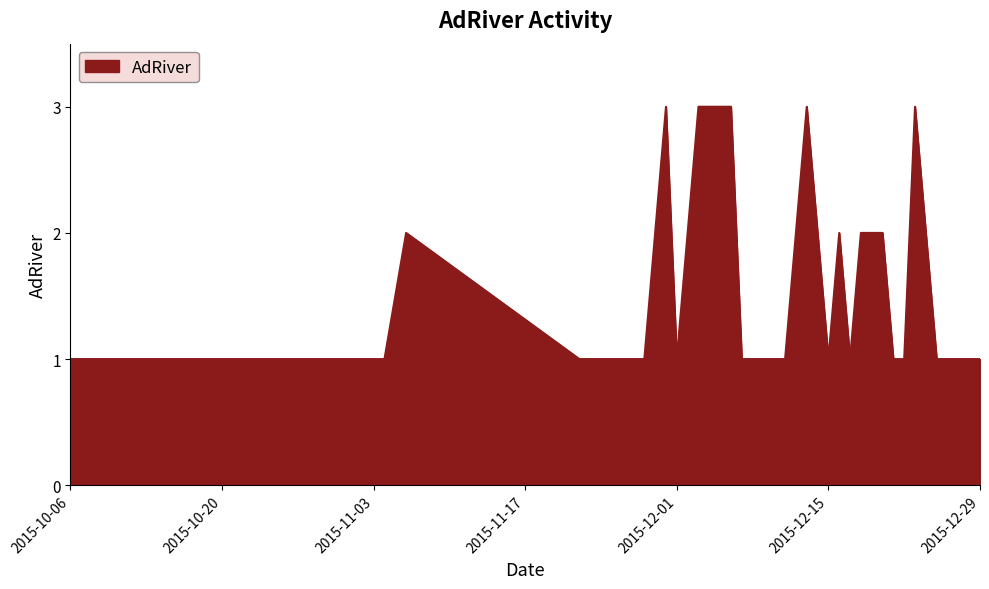

What is the maximum value shown in the chart?

3